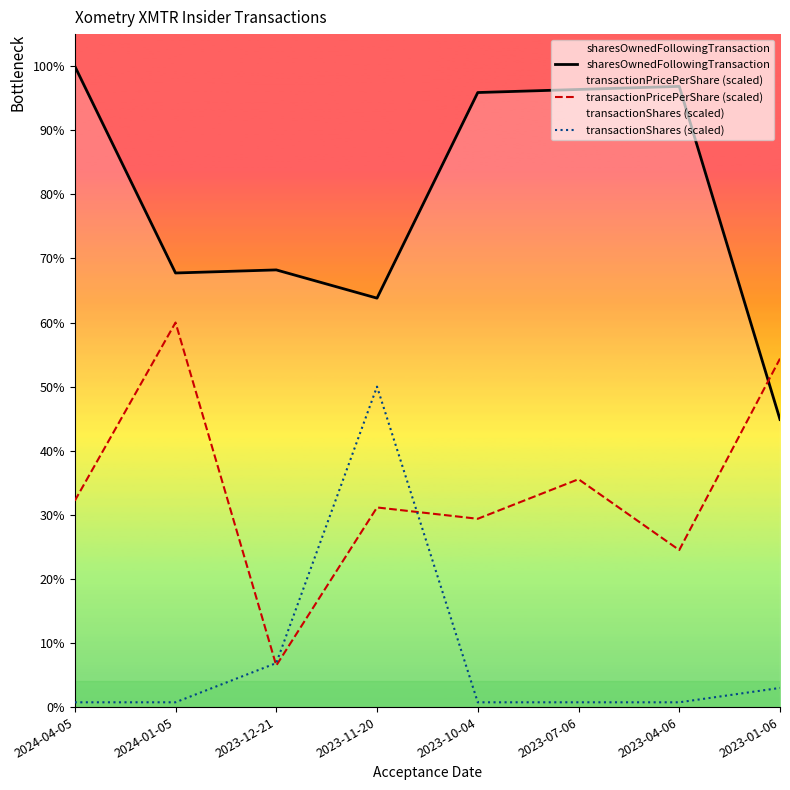

At which label is sharesOwnedFollowingTransaction closest to 54454?

2023-12-21